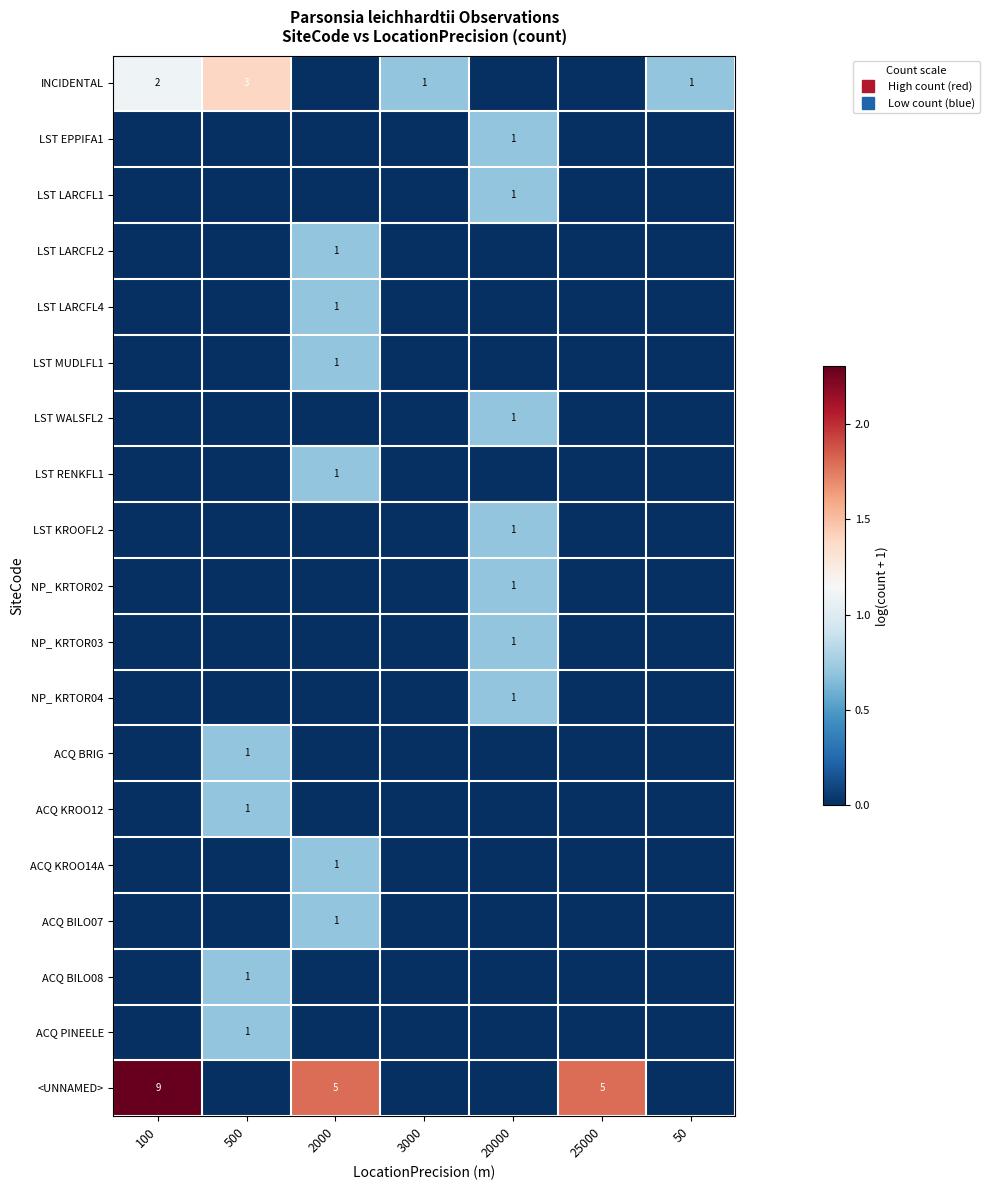

At how many categories does at least one series exceed 0?

7